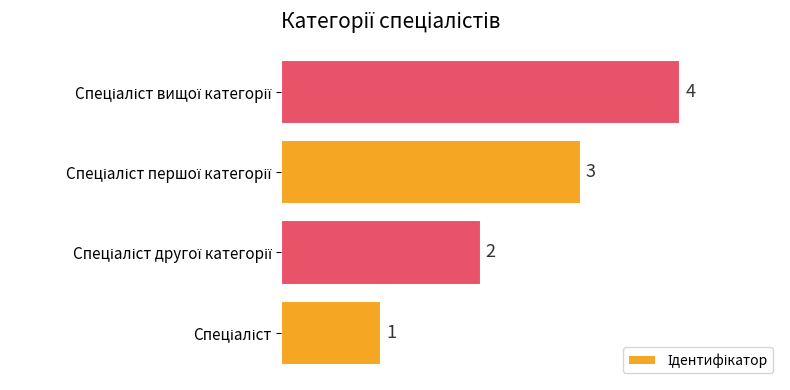

What is the maximum value shown in the chart?

4